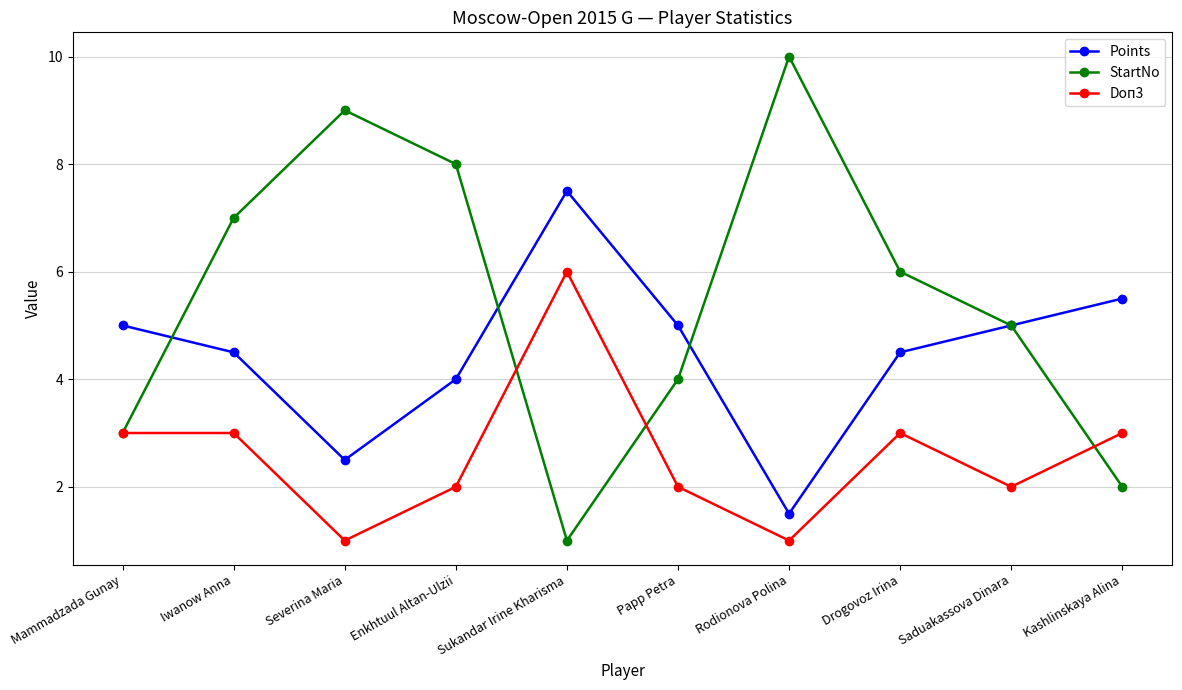

Where does the StartNo series first go above 6?

Iwanow Anna